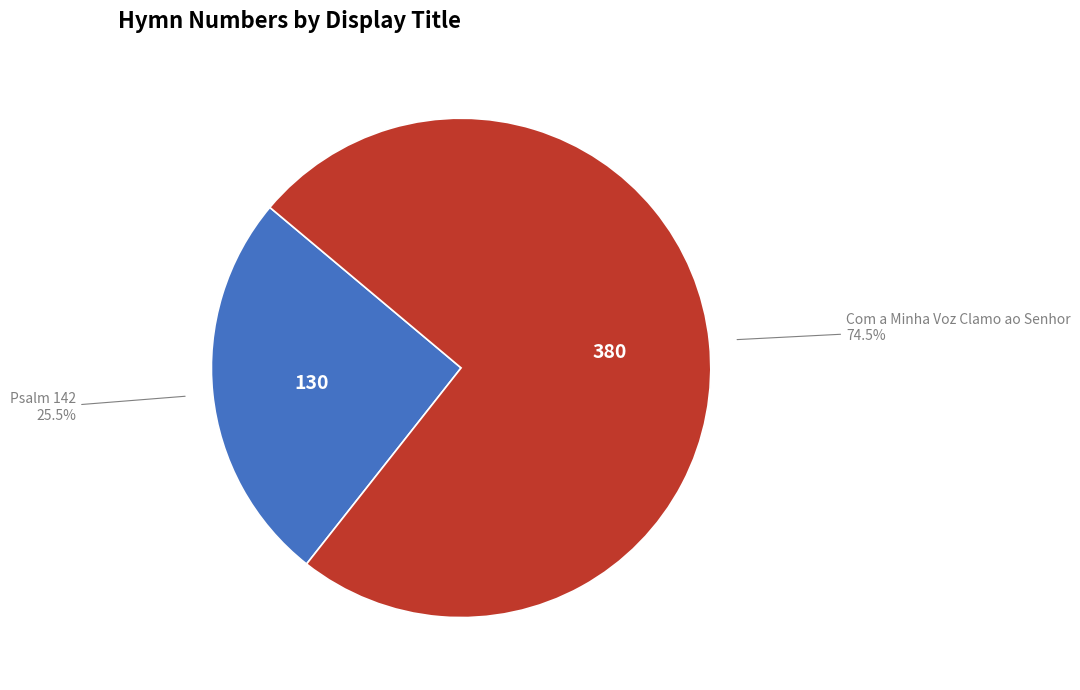

Is there any slice that represents more than half of the pie?

Yes